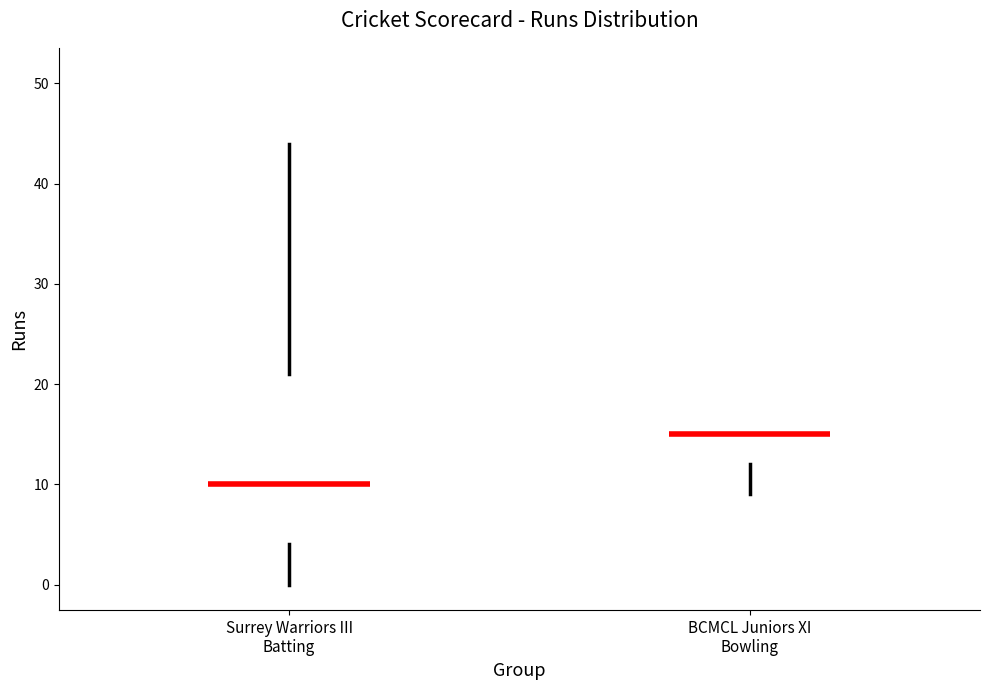

Reading left to right, read every box against the y-axis: the position of its median line, the range the box covers, and the ends of its whiskers. The values are not printed on the chart, so give them approximately, as read against the axis.

Surrey Warriors III Batting: median 10, box 4 to 21, whiskers 0 to 44
BCMCL Juniors XI Bowling: median 15, box 12 to 20, whiskers 9 to 20